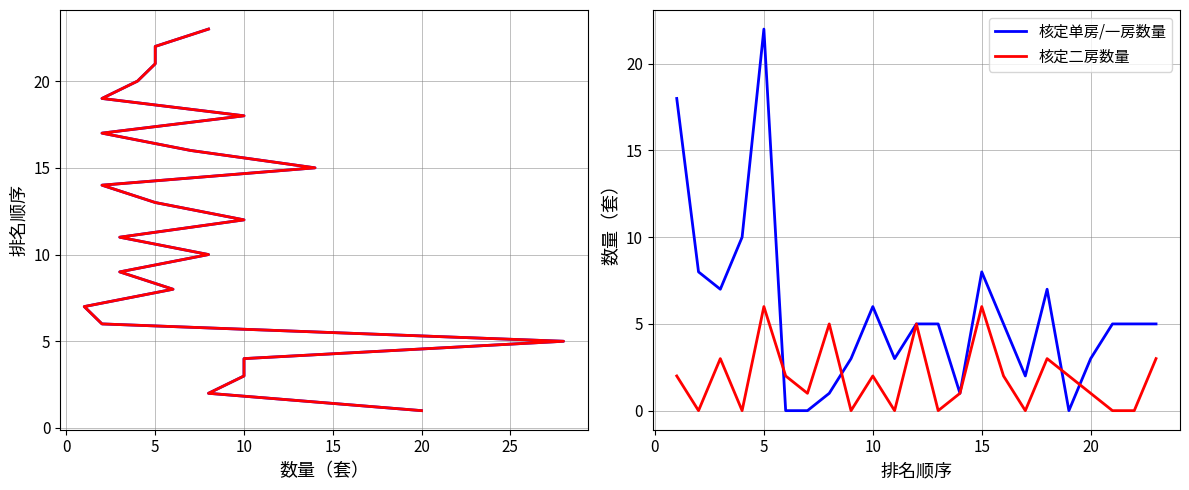

The 核定二房数量 series shows 2 at 15. True or false?

False